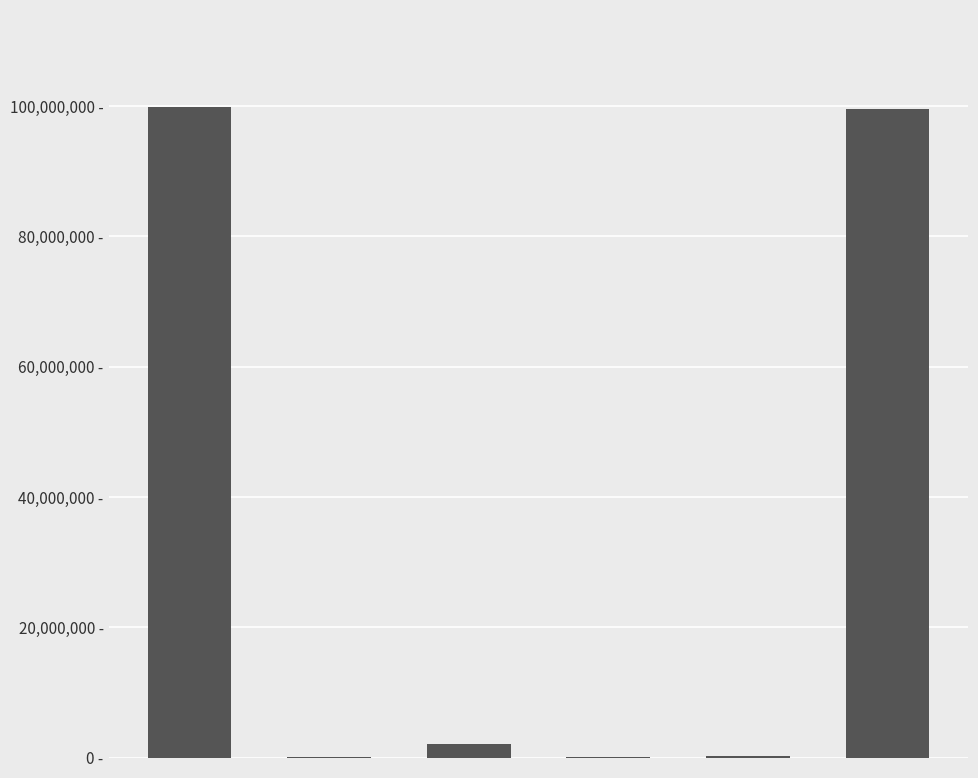

What is the sum of all values?

201598990